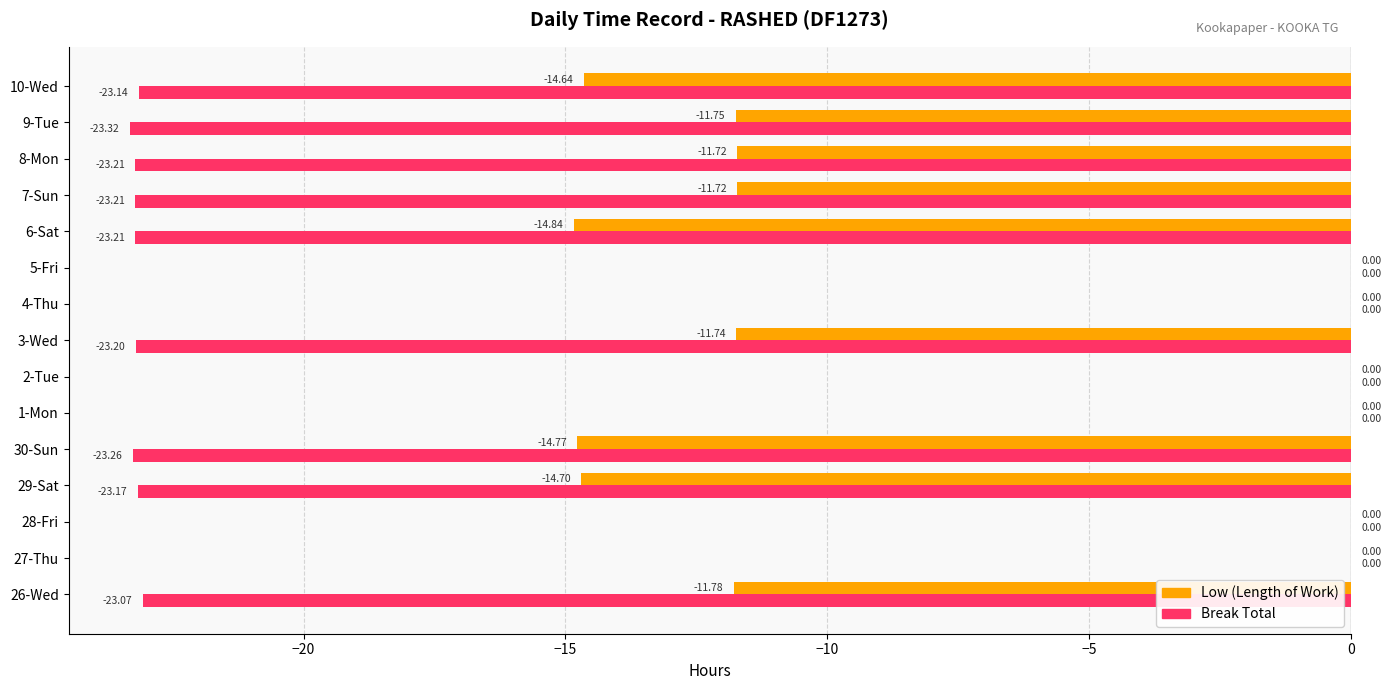

Which series changed the most between 2-Tue and 8-Mon?

Break Total